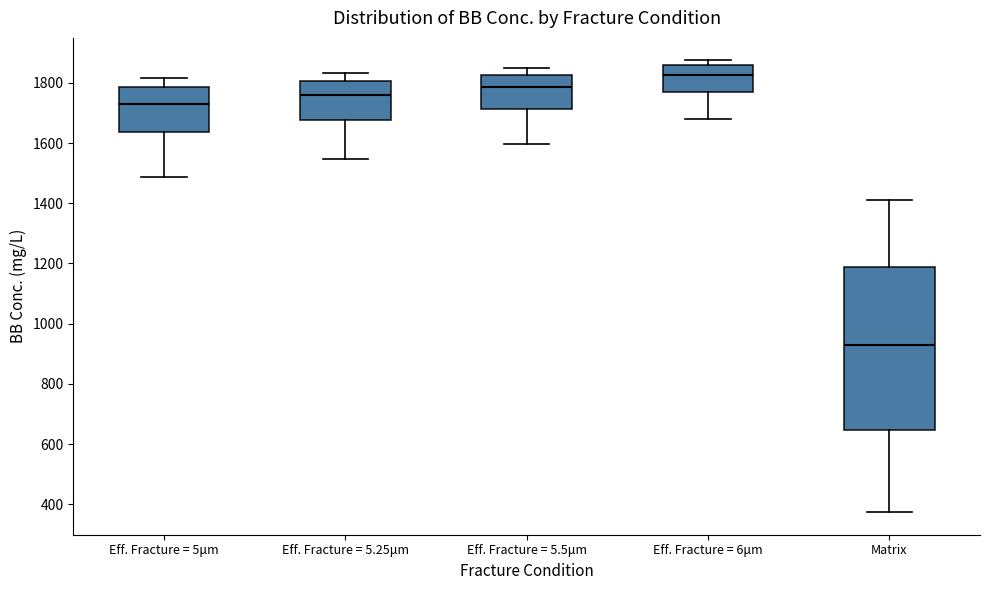

Reading left to right, transcribe this box plot: for each box, give where its median line is, the range the box spans, and where its two whiskers end, as read against the y-axis. The values are not printed on the chart, so give them approximately, as read against the axis.

Eff. Fracture = 5μm: median 1740, box 1640 to 1780, whiskers 1480 to 1820
Eff. Fracture = 5.25μm: median 1760, box 1680 to 1800, whiskers 1540 to 1840
Eff. Fracture = 5.5μm: median 1780, box 1720 to 1820, whiskers 1600 to 1840
Eff. Fracture = 6μm: median 1820, box 1780 to 1860, whiskers 1680 to 1880
Matrix: median 920, box 640 to 1180, whiskers 380 to 1420